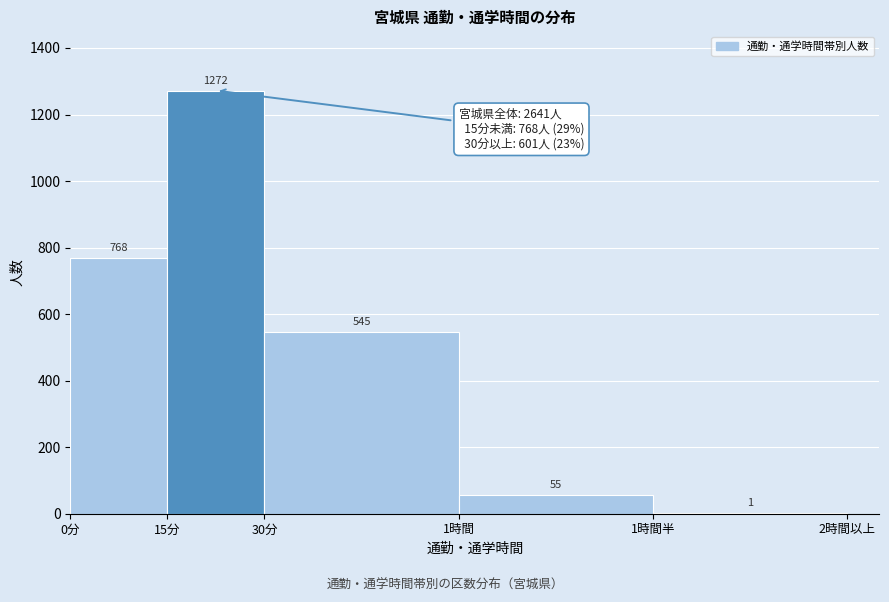

Reading left to right, list all the values displayed in this chart.

0分=768	15分=1272	30分=545	1時間=55	1時間半=1